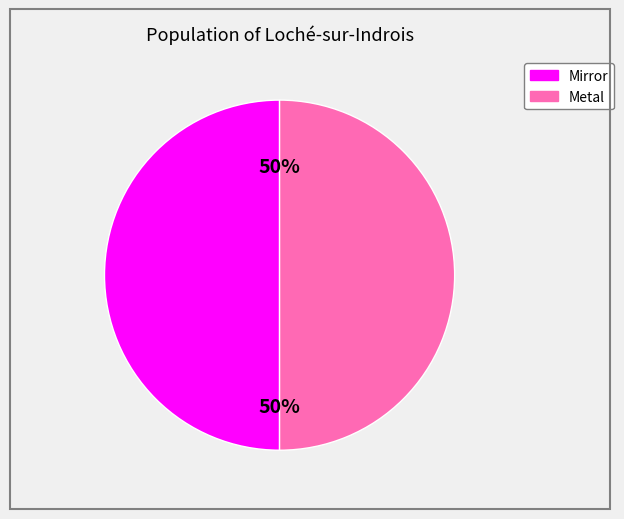

Is it true that Mirror is 50% of the pie?

True